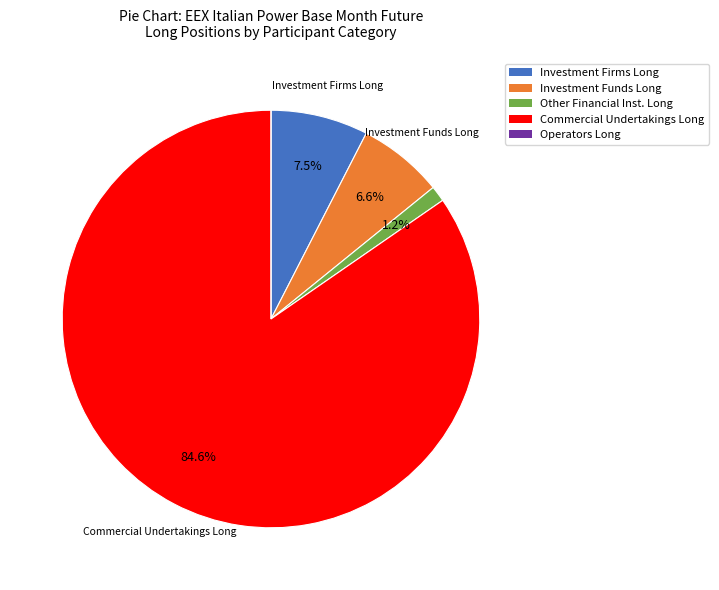

Does any single category account for the majority?

Yes